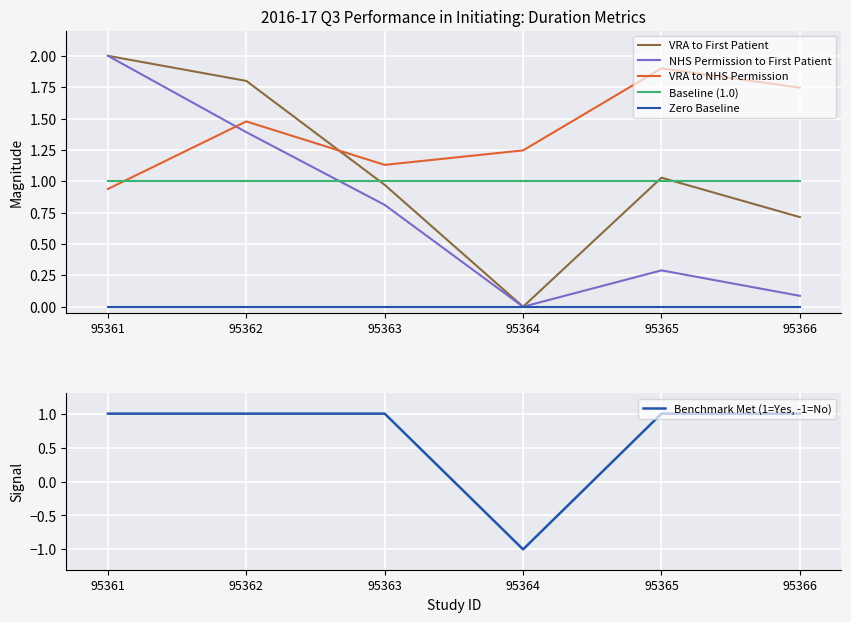

Does the chart display data point markers on the line(s)?

No